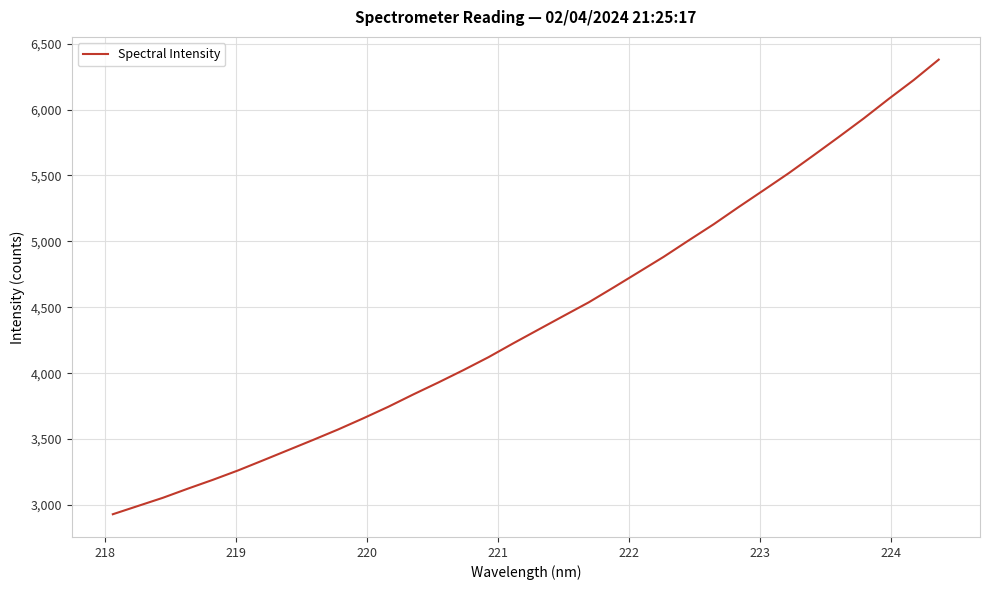

What is the smallest value displayed?

2929.6